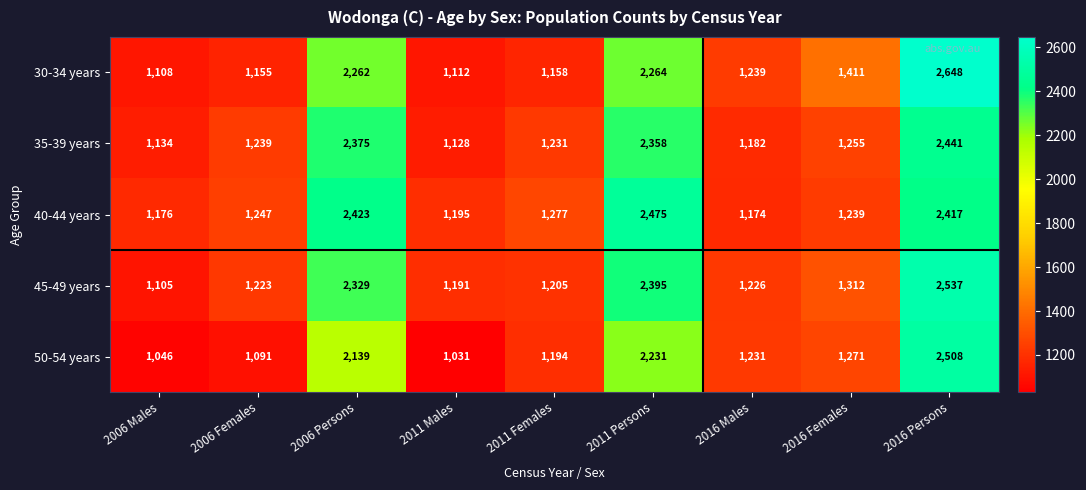

At 2011 Males, list the series in order from largest to smallest.

40-44 years, 45-49 years, 35-39 years, 30-34 years, 50-54 years